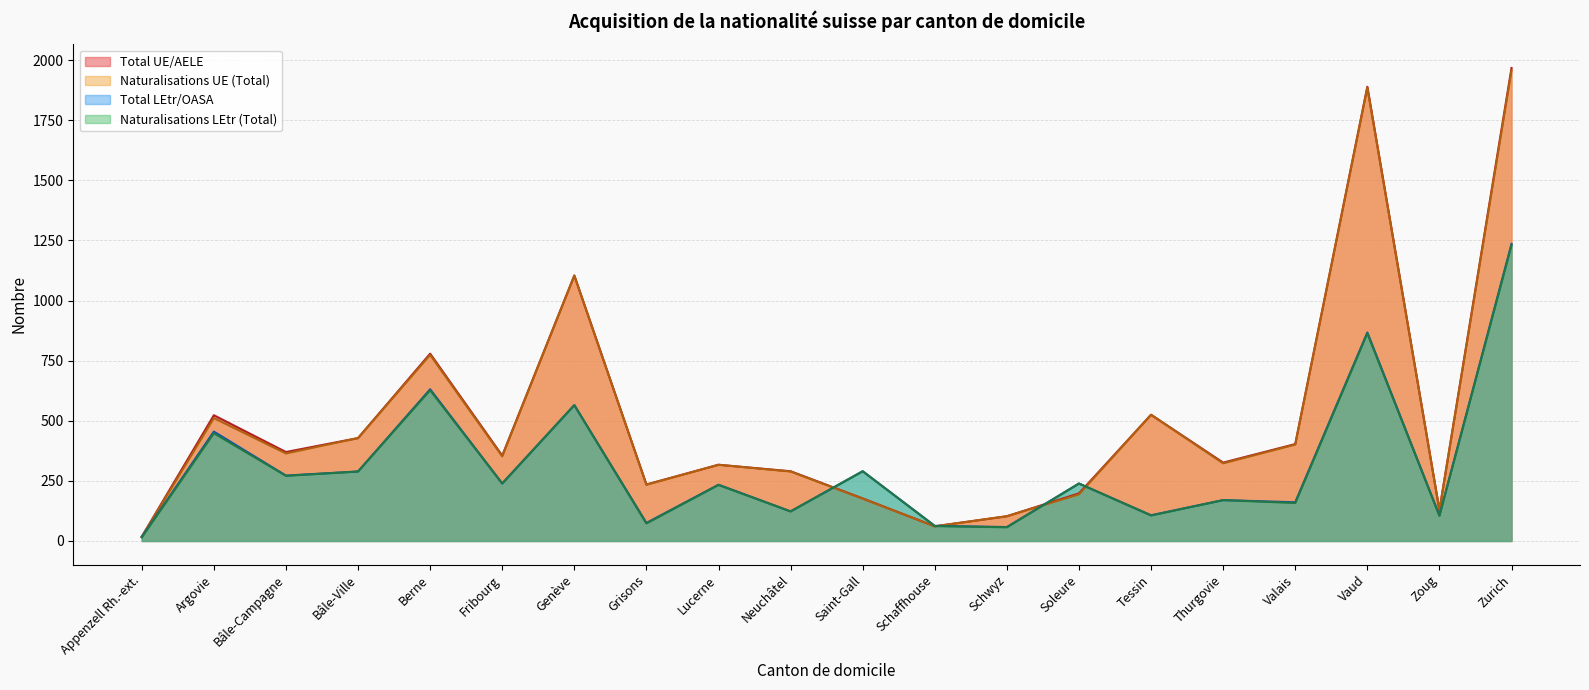

True or false: Total UE/AELE and Naturalisations UE (Total) intersect in this chart.

False